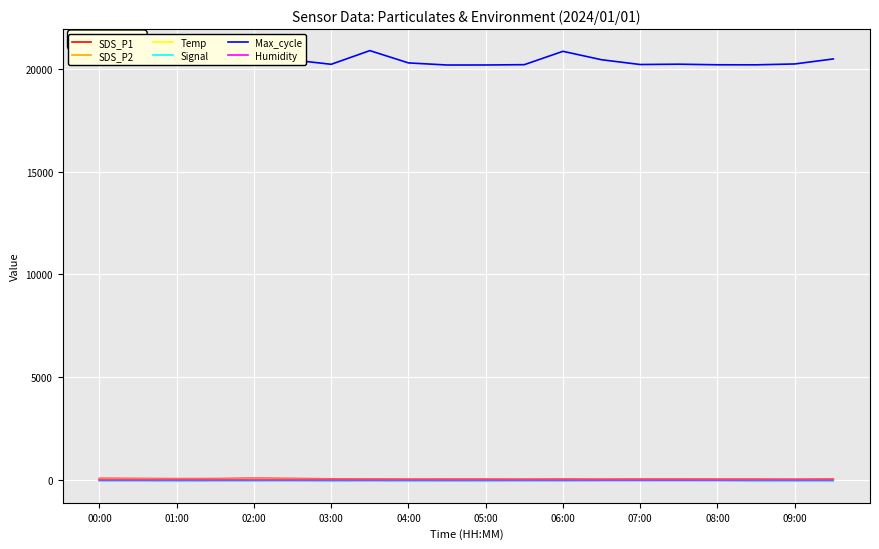

What is the maximum value for Max_cycle?

20883.0